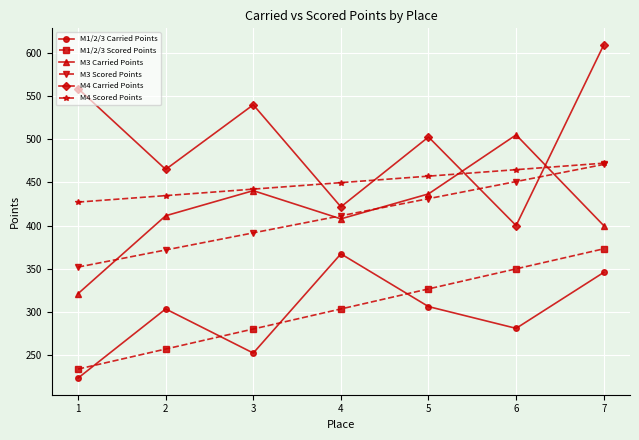

What is the maximum value shown in the chart?

609.3